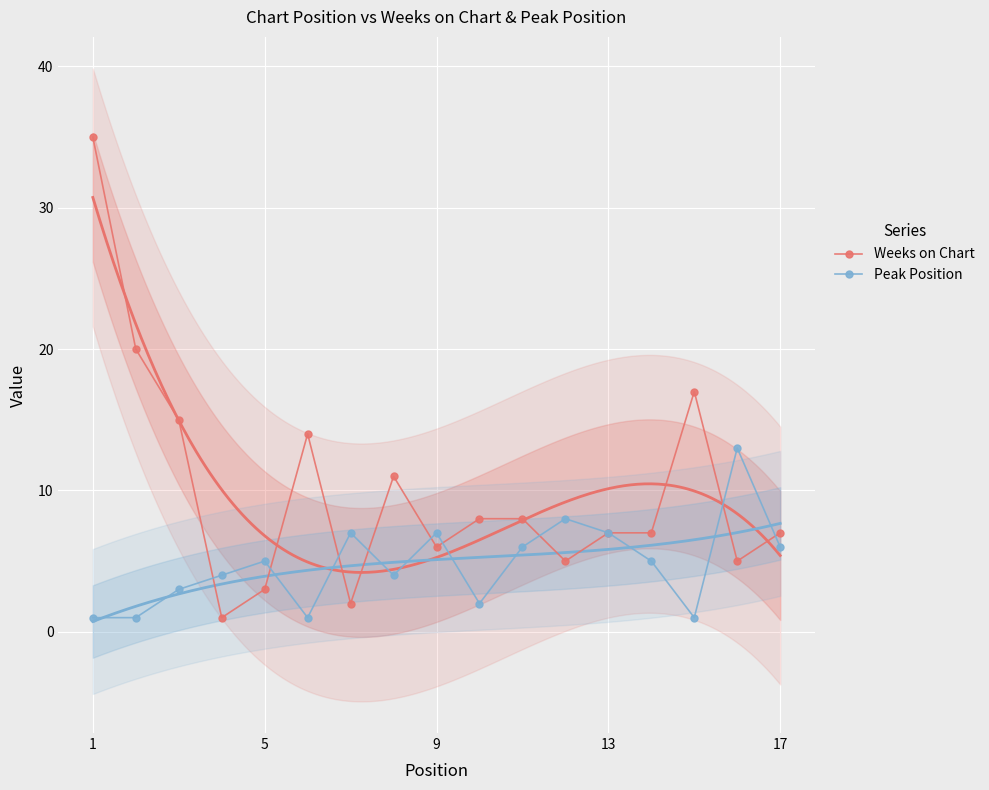

Reading left to right, transcribe all the data shown in this chart.

Weeks on Chart: 35	20	15	1	3	14	2	11	6	8	8	5	7	7	17	5	7
Peak Position: 1	1	3	4	5	1	7	4	7	2	6	8	7	5	1	13	6